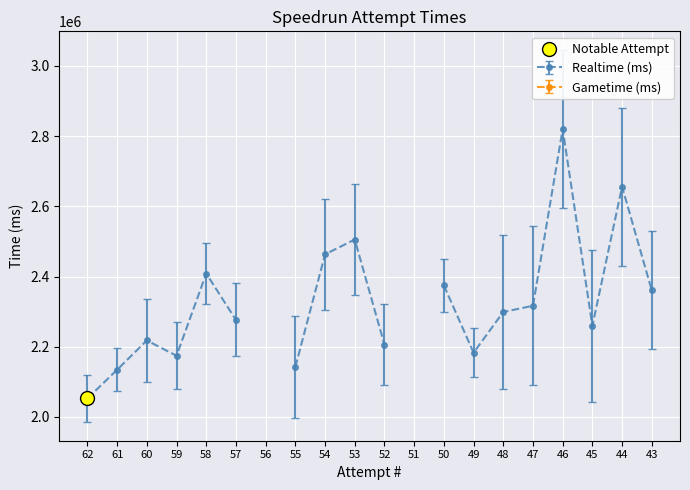

What is the total value across all series at 55?

2142114